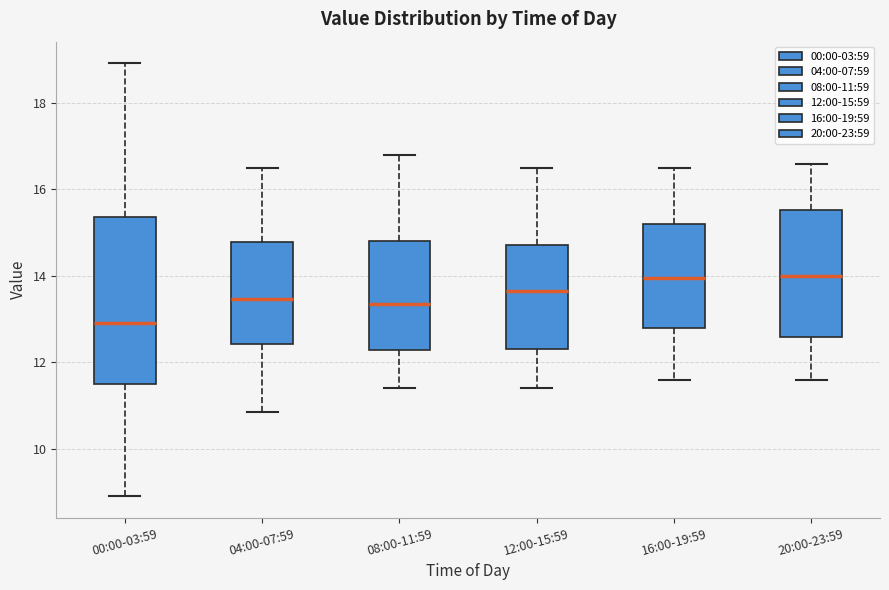

Where is the upper edge of the box for 00:00-03:59 on the y-axis? The values are not printed on the chart, so give them approximately, as read against the axis.

15.4